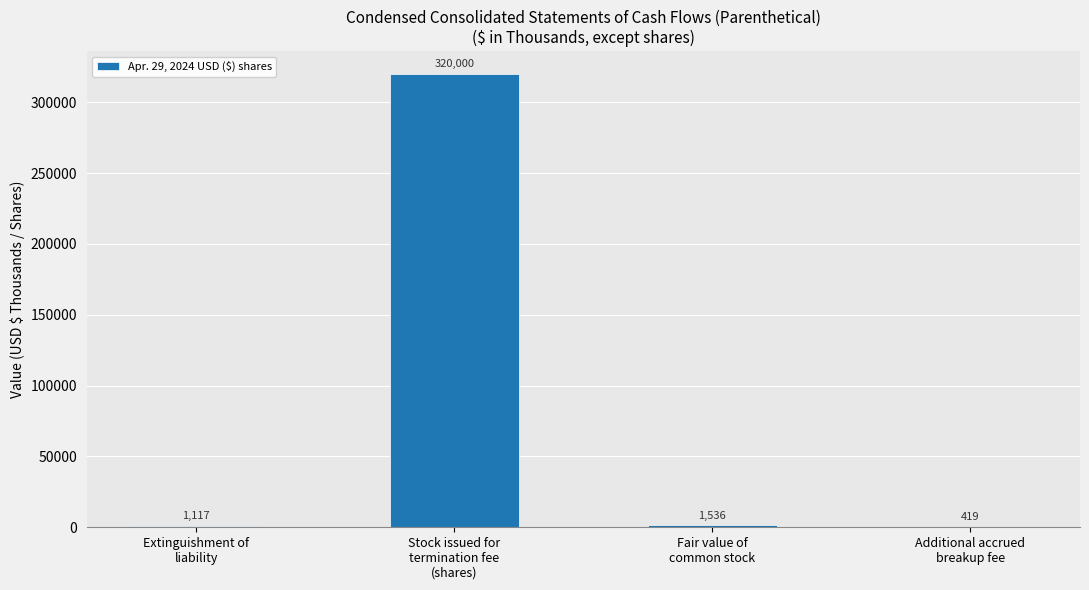

Which has a higher value, Stock issued for
termination fee
(shares) or Fair value of
common stock?

Stock issued for
termination fee
(shares)